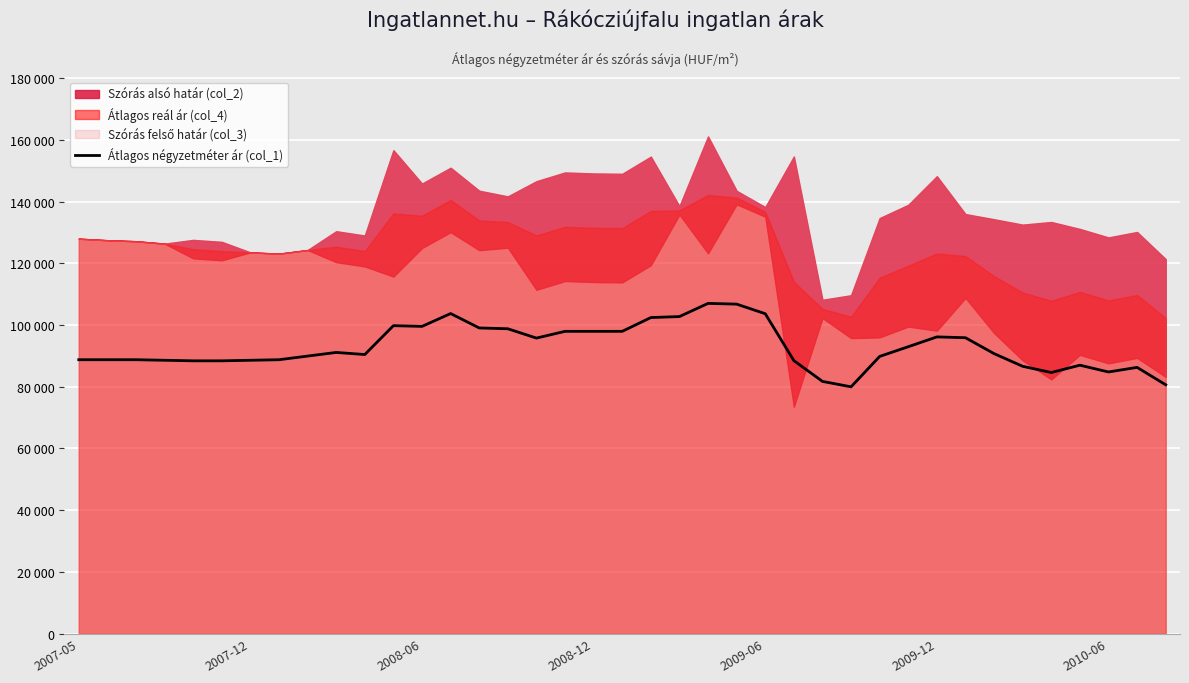

At which category does the chart reach its peak across all series?

22